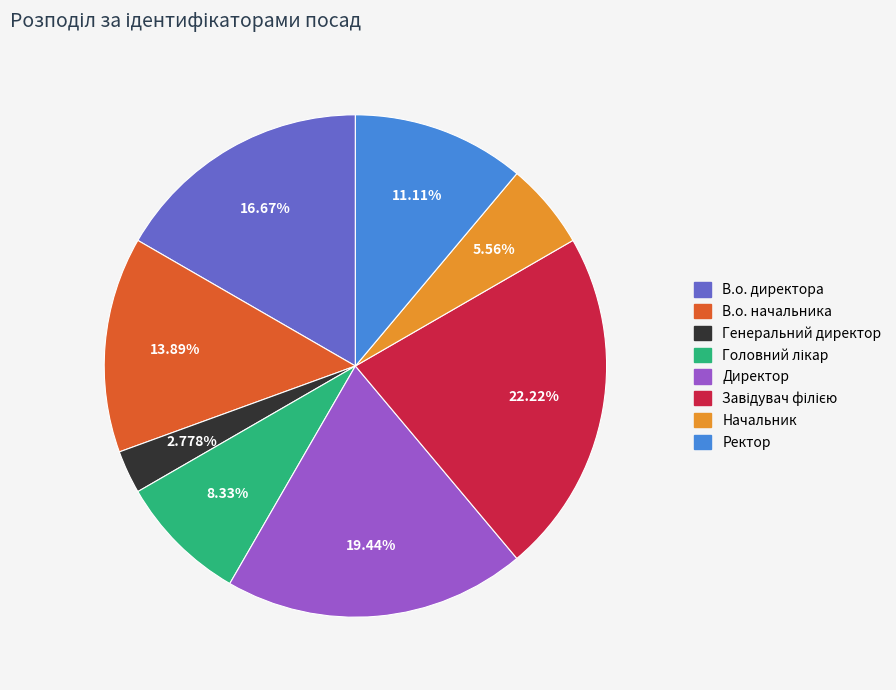

Is Генеральний директор the majority of the pie?

No